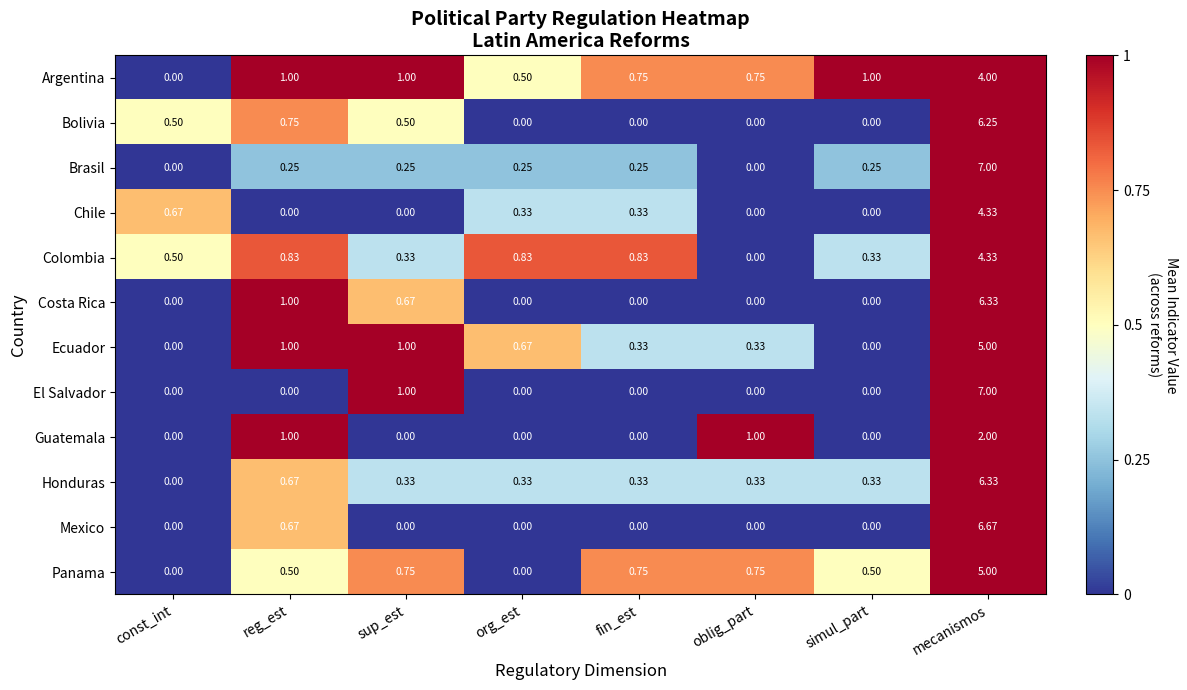

What is the greatest value displayed?

7.0